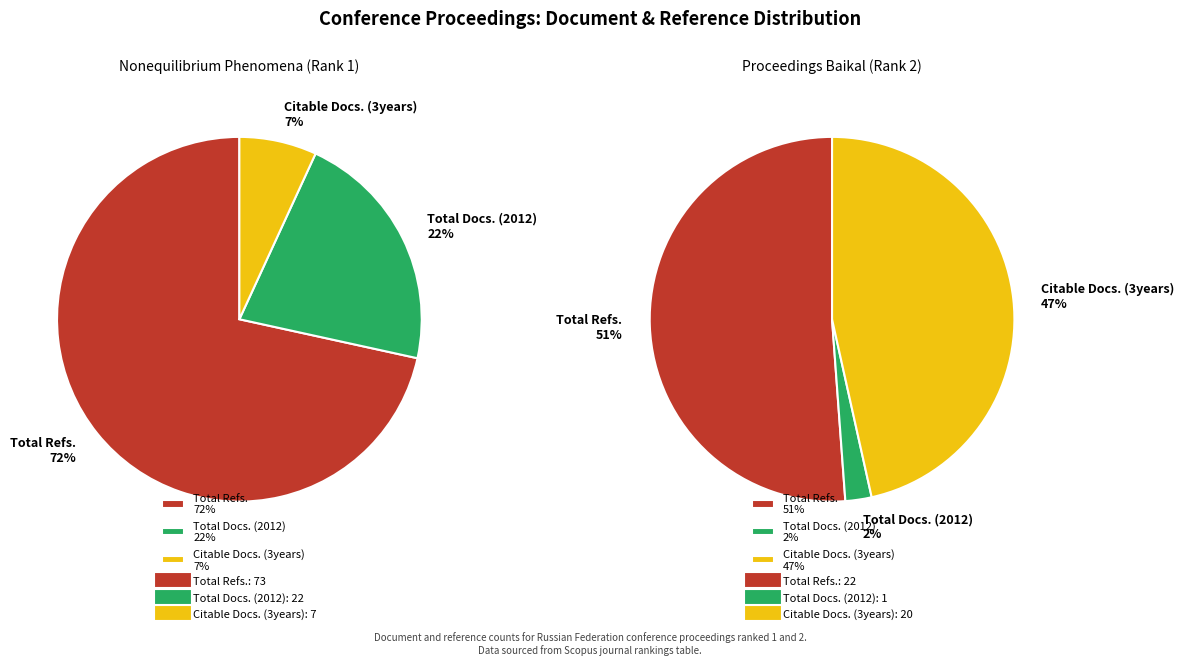

How many segments does this pie chart have?

3